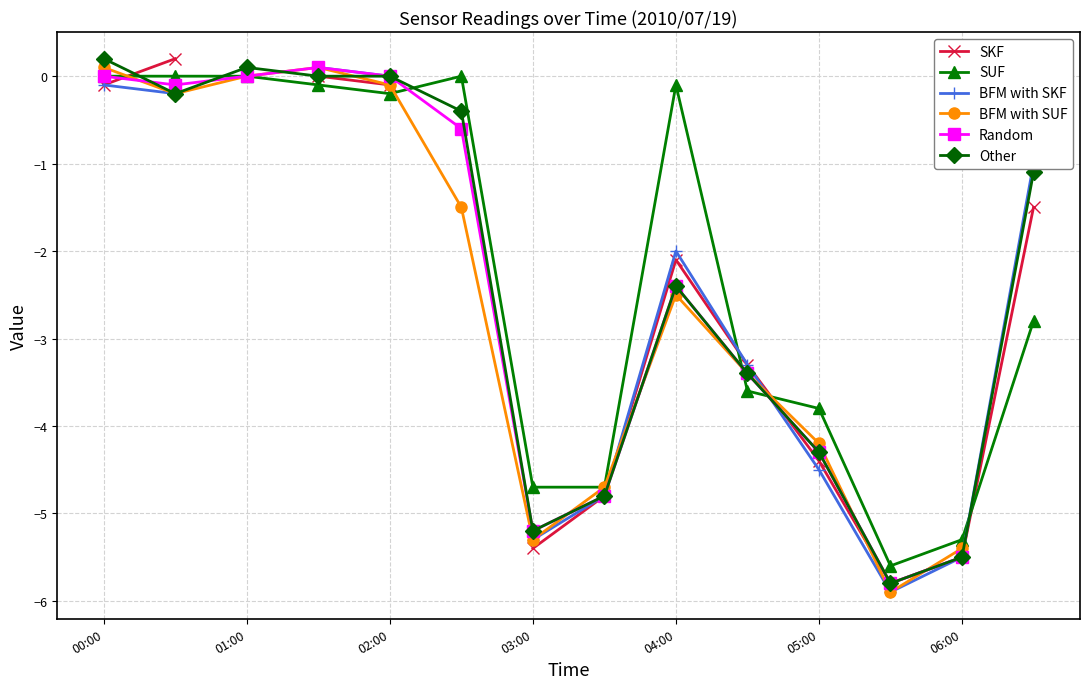

What is the minimum value for SUF?

-5.6